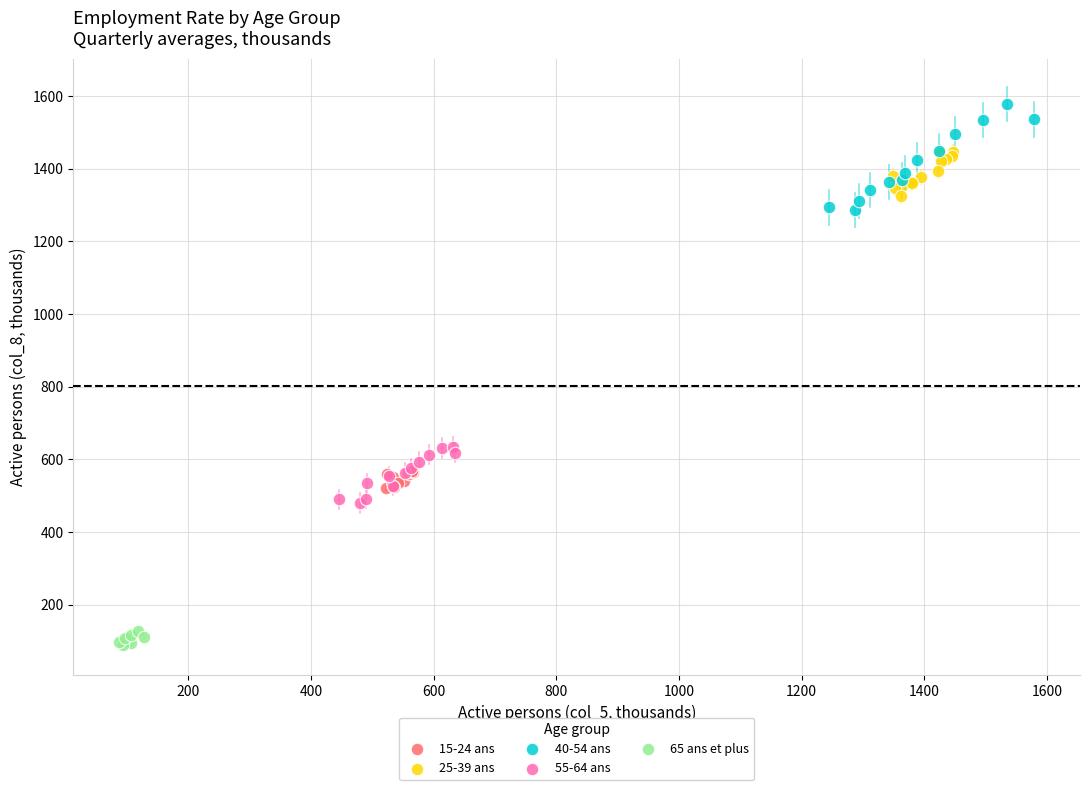

Which series has the largest Y range (max minus min)?

40-54 ans